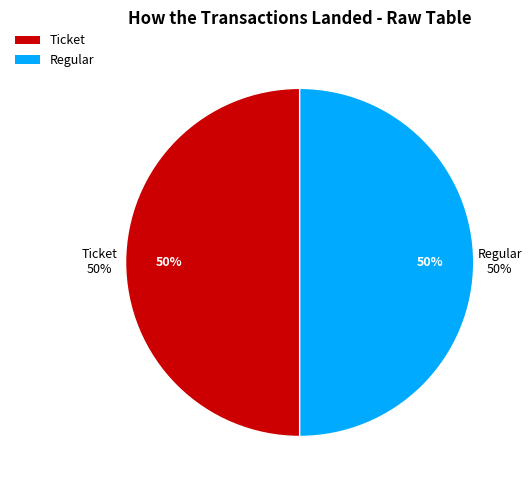

Rank the categories by value from highest to lowest.

Regular, Ticket